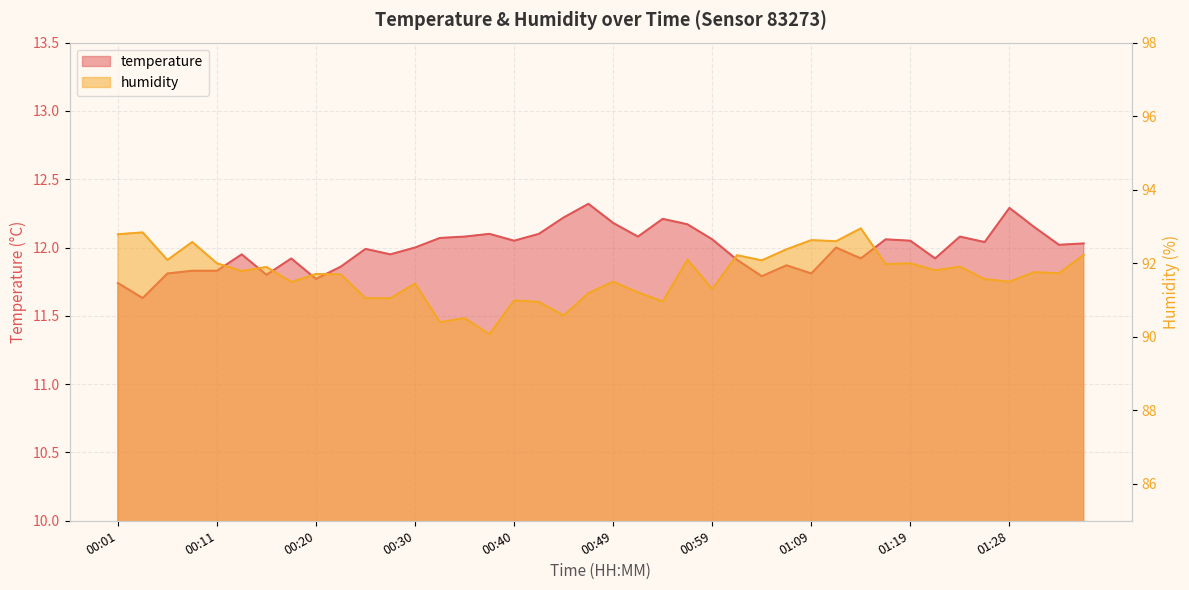

Reading right to left, what are all the values shown in this chart?

temperature: 01:36=12.0	01:33=12.0	01:31=12.2	01:28=12.3	01:26=12.0	01:23=12.1	01:21=11.9	01:19=12.1	01:16=12.1	01:14=11.9	01:11=12.0	01:09=11.8	01:06=11.9	01:04=11.8	01:02=11.9	00:59=12.1	00:57=12.2	00:54=12.2	00:52=12.1	00:49=12.2	00:47=12.3	00:45=12.2	00:42=12.1	00:40=12.1	00:37=12.1	00:35=12.1	00:33=12.1	00:30=12.0	00:28=11.9	00:25=12.0	00:23=11.9	00:20=11.8	00:18=11.9	00:16=11.8	00:13=11.9	00:11=11.8	00:08=11.8	00:06=11.8	00:03=11.6	00:01=11.7
humidity: 01:36=92.2	01:33=91.7	01:31=91.8	01:28=91.5	01:26=91.6	01:23=91.9	01:21=91.8	01:19=92.0	01:16=92.0	01:14=93.0	01:11=92.6	01:09=92.6	01:06=92.4	01:04=92.1	01:02=92.2	00:59=91.3	00:57=92.1	00:54=91.0	00:52=91.2	00:49=91.5	00:47=91.2	00:45=90.6	00:42=91.0	00:40=91.0	00:37=90.1	00:35=90.5	00:33=90.4	00:30=91.5	00:28=91.0	00:25=91.0	00:23=91.7	00:20=91.7	00:18=91.5	00:16=91.9	00:13=91.8	00:11=92.0	00:08=92.6	00:06=92.1	00:03=92.8	00:01=92.8